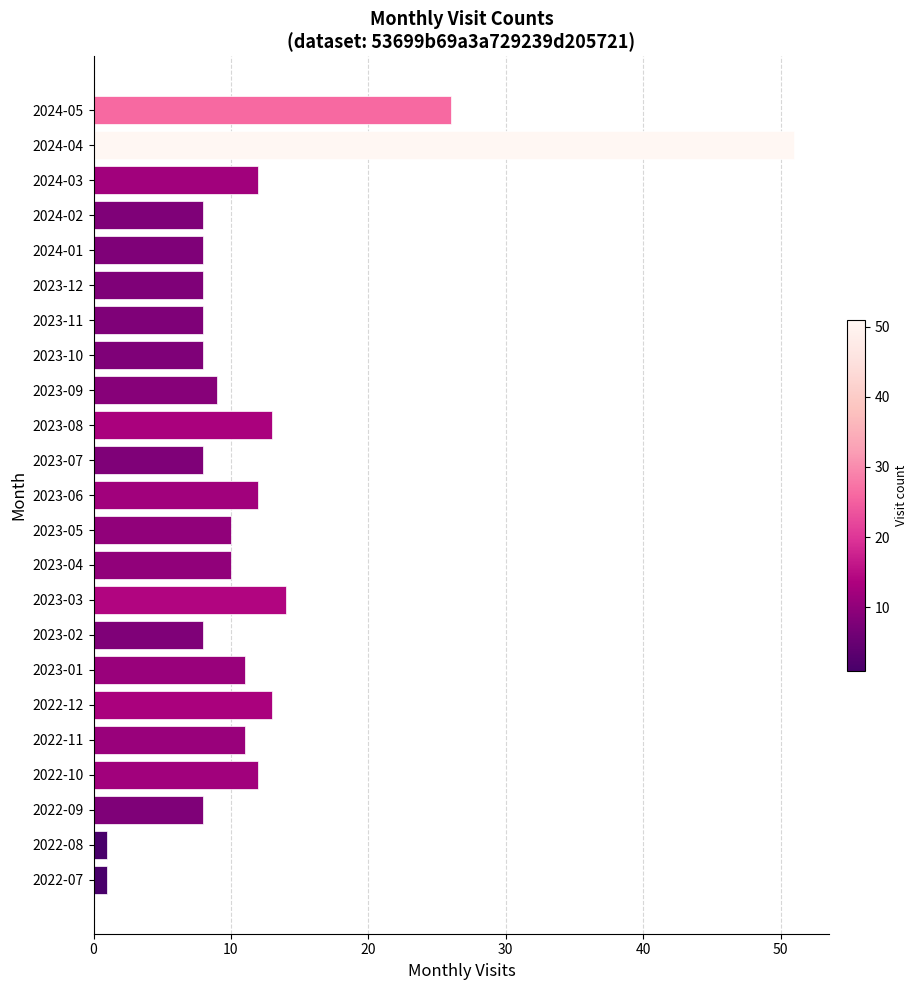

What is the sum of the values at 2022-12 and 2023-10?

21